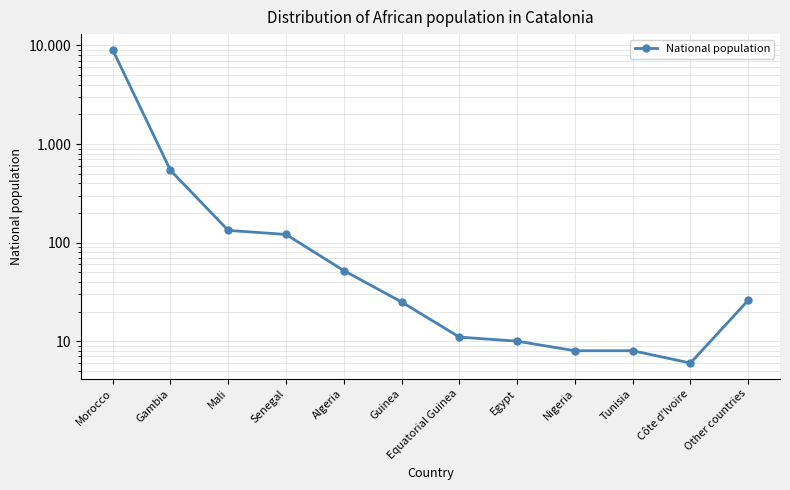

What position from the left is Senegal?

4